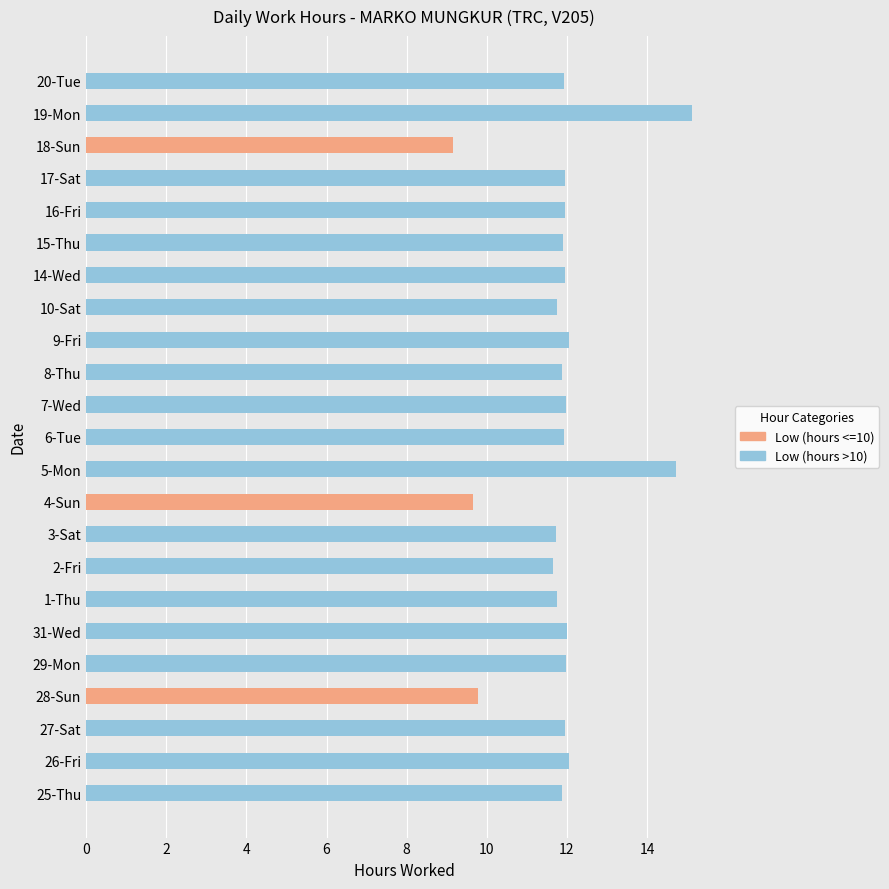

What is the highest value of the Low (hours <=10) series?

9.8